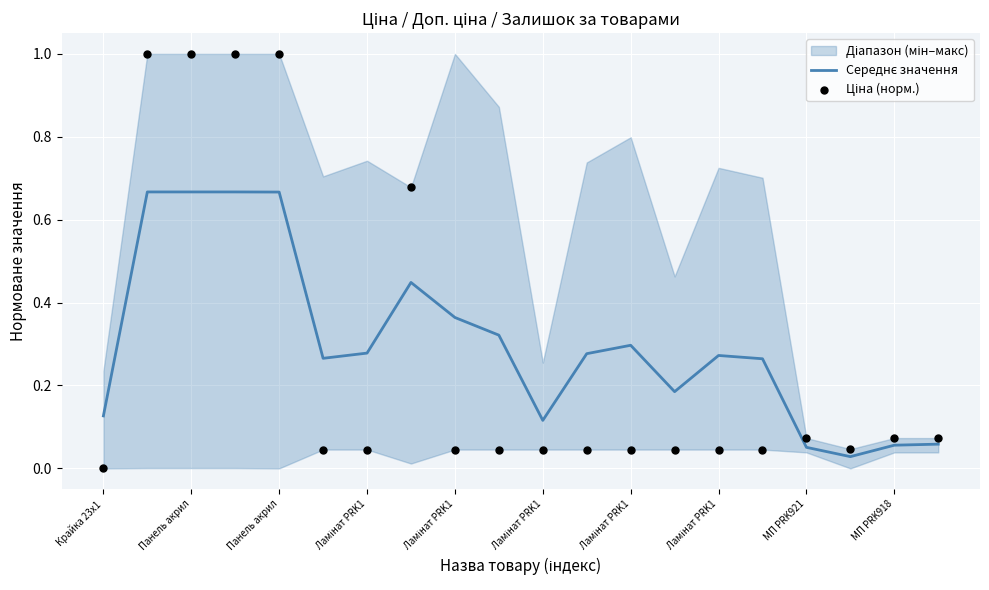

Is the value of Середнє значення at Ламінат PRK1 greater than the value of Ціна (норм.) at МП PRK921?

Yes